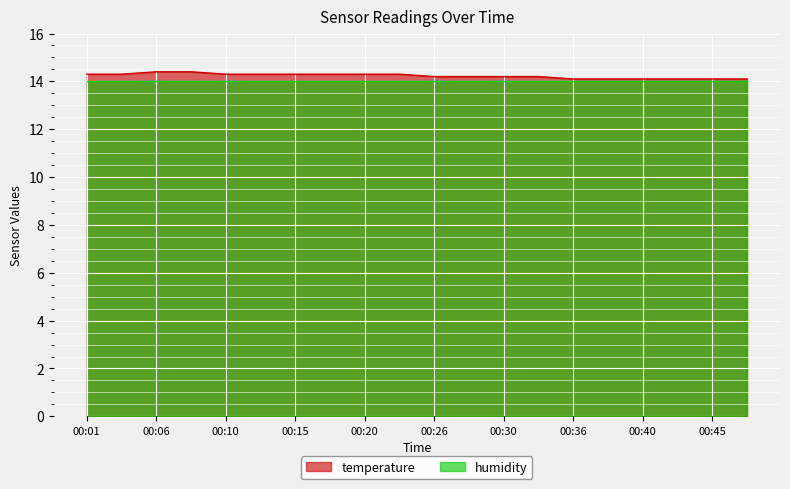

Rank the categories by value from lowest to highest.

00:36, 00:38, 00:40, 00:43, 00:45, 00:48, 00:26, 00:28, 00:30, 00:33, 00:01, 00:03, 00:10, 00:13, 00:15, 00:18, 00:20, 00:23, 00:06, 00:08